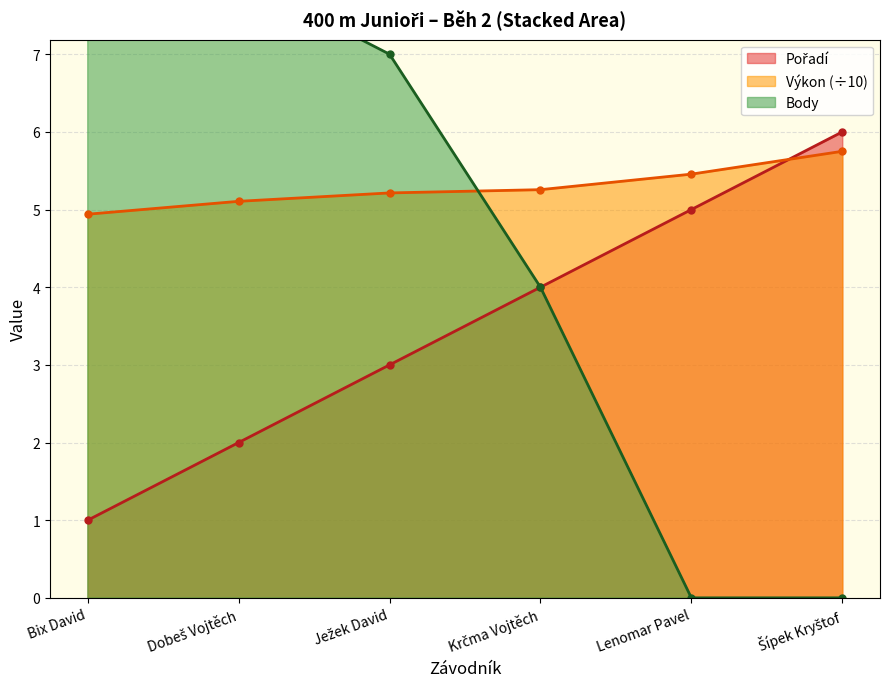

The value of Výkon at Lenomar Pavel is 5.5. True or false?

True